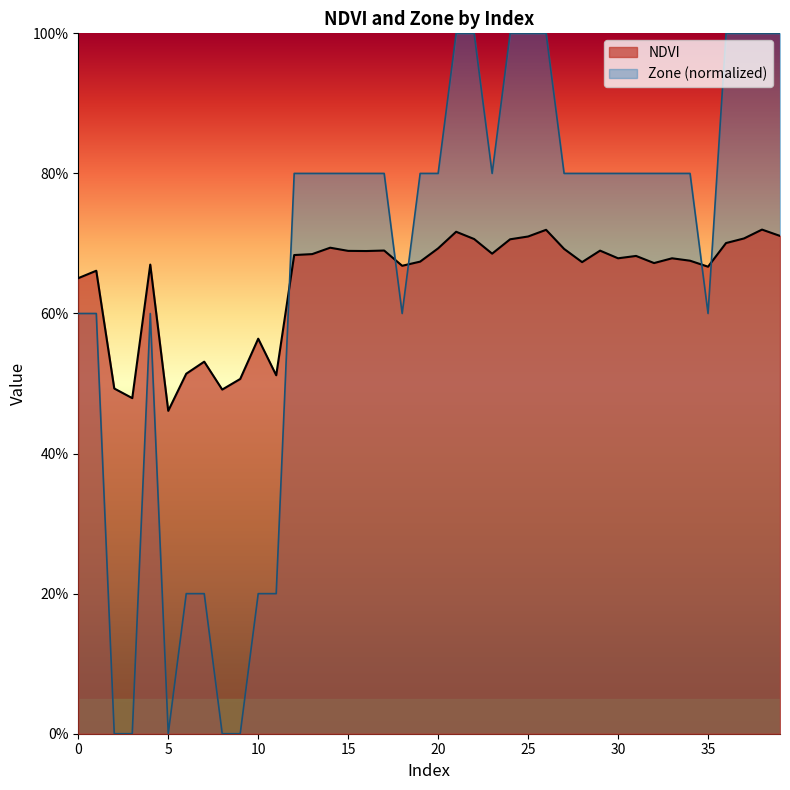

Reading right to left, transcribe all the data shown in this chart.

NDVI: 0.7	0.7	0.7	0.7	0.7	0.7	0.7	0.7	0.7	0.7	0.7	0.7	0.7	0.7	0.7	0.7	0.7	0.7	0.7	0.7	0.7	0.7	0.7	0.7	0.7	0.7	0.7	0.7	0.5	0.6	0.5	0.5	0.5	0.5	0.5	0.7	0.5	0.5	0.7	0.7
Zone: 1.0	1.0	1.0	1.0	0.6	0.8	0.8	0.8	0.8	0.8	0.8	0.8	0.8	1.0	1.0	1.0	0.8	1.0	1.0	0.8	0.8	0.6	0.8	0.8	0.8	0.8	0.8	0.8	0.2	0.2	0.0	0.0	0.2	0.2	0.0	0.6	0.0	0.0	0.6	0.6